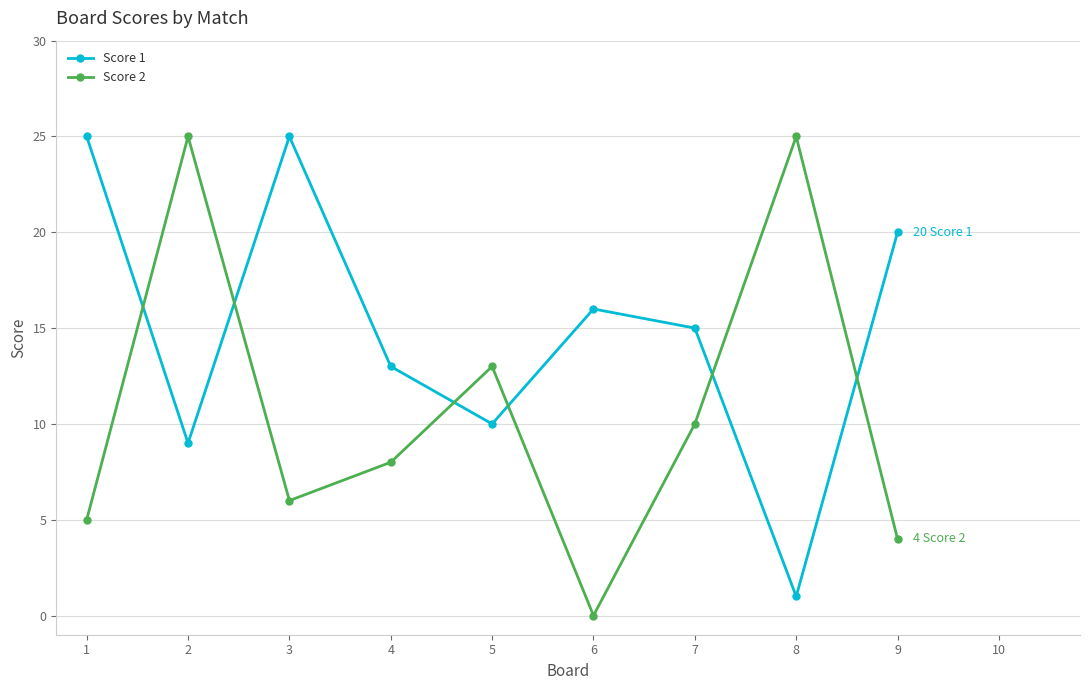

Reading left to right, list all the values displayed in this chart.

Score 1: 25	9	25	13	10	16	15	1	20
Score 2: 5	25	6	8	13	0	10	25	4